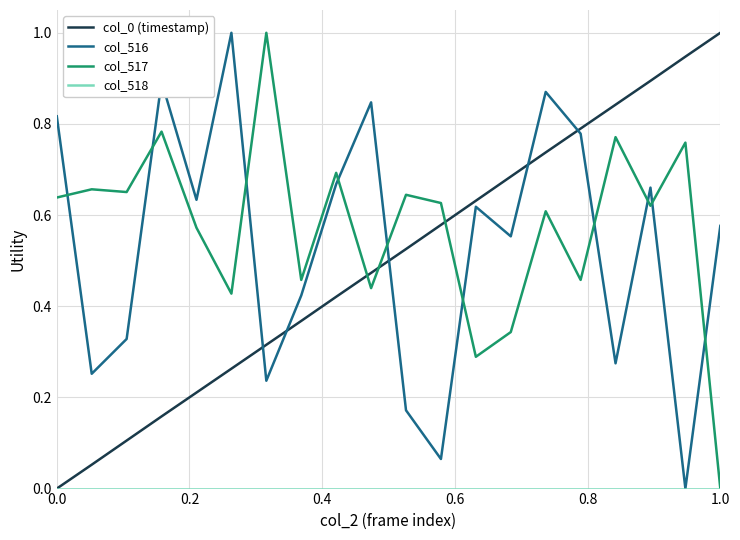

What is the highest value of the col_0 (timestamp) series?

1.0